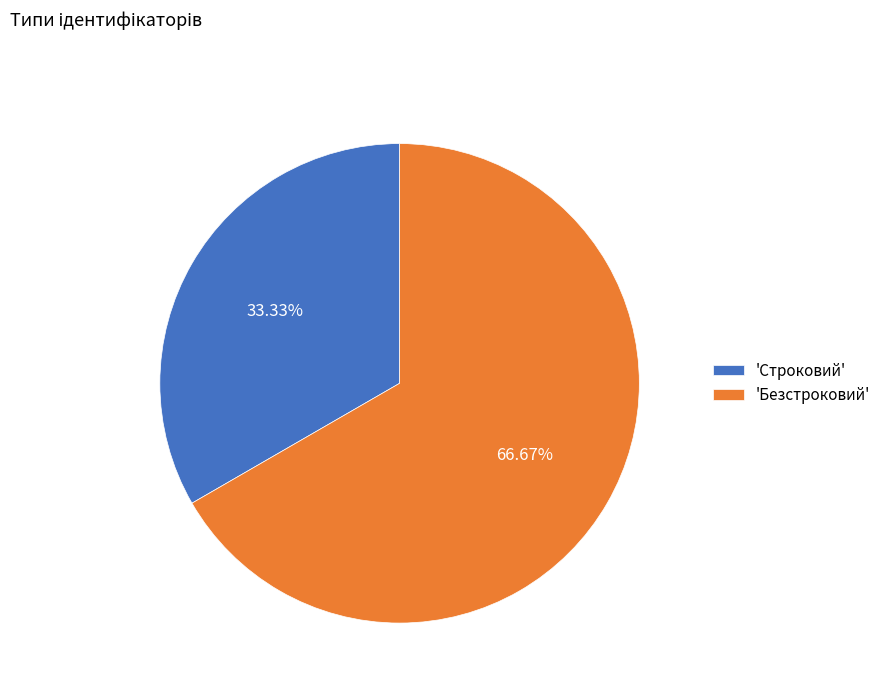

Is the sum of 'Строковий' and 'Безстроковий' greater than half?

Yes